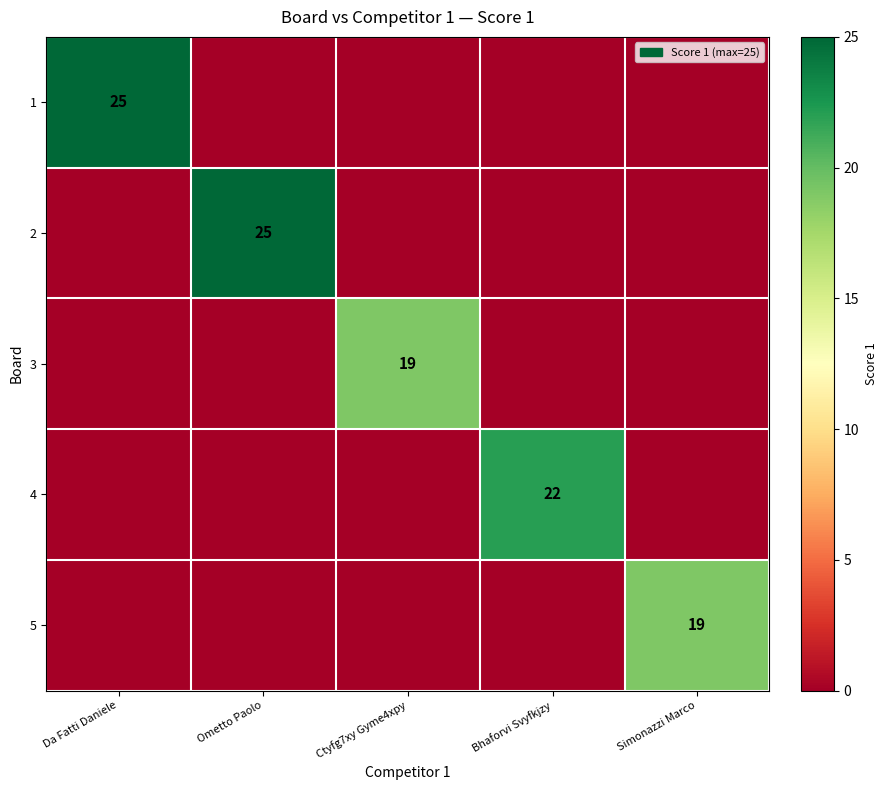

True or false: 2 has a value of 25 at Ometto Paolo.

True